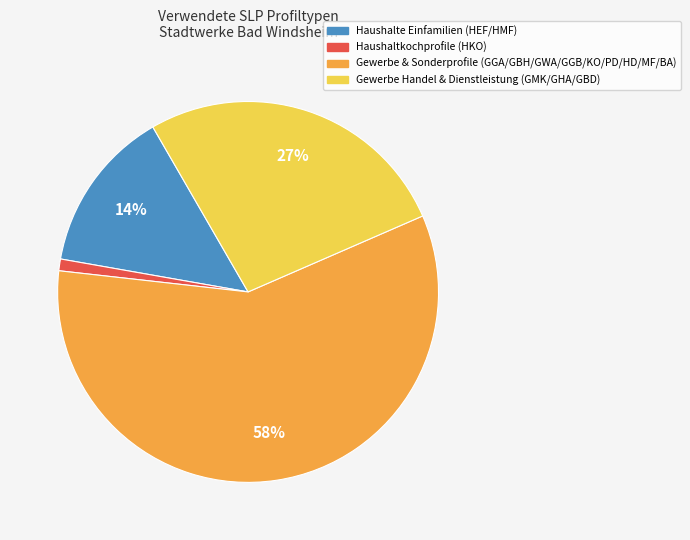

Does any single category account for the majority?

Yes